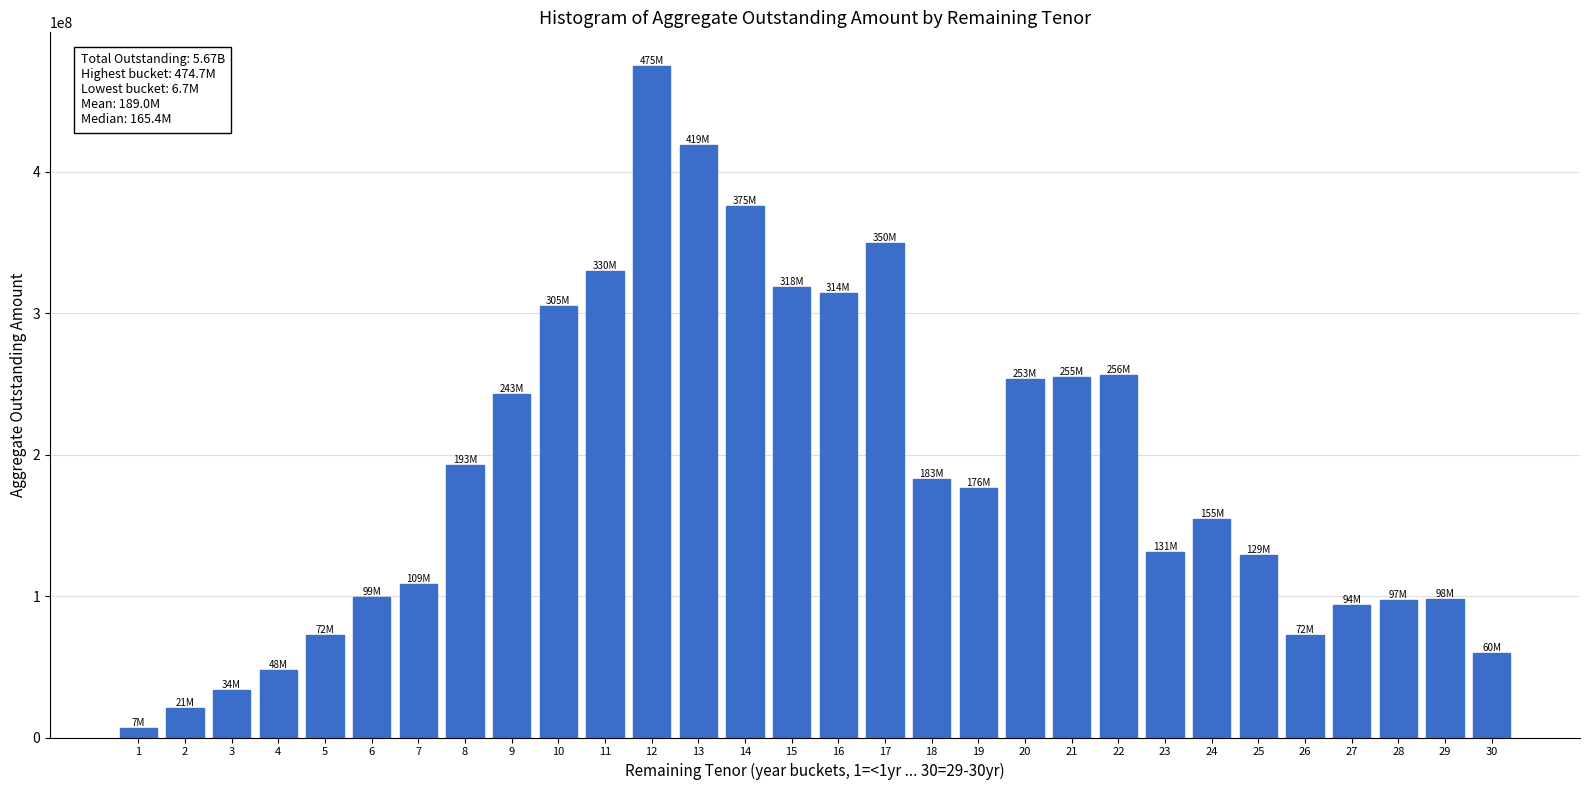

What is the value of the 20th bar from the left?

253317426.4